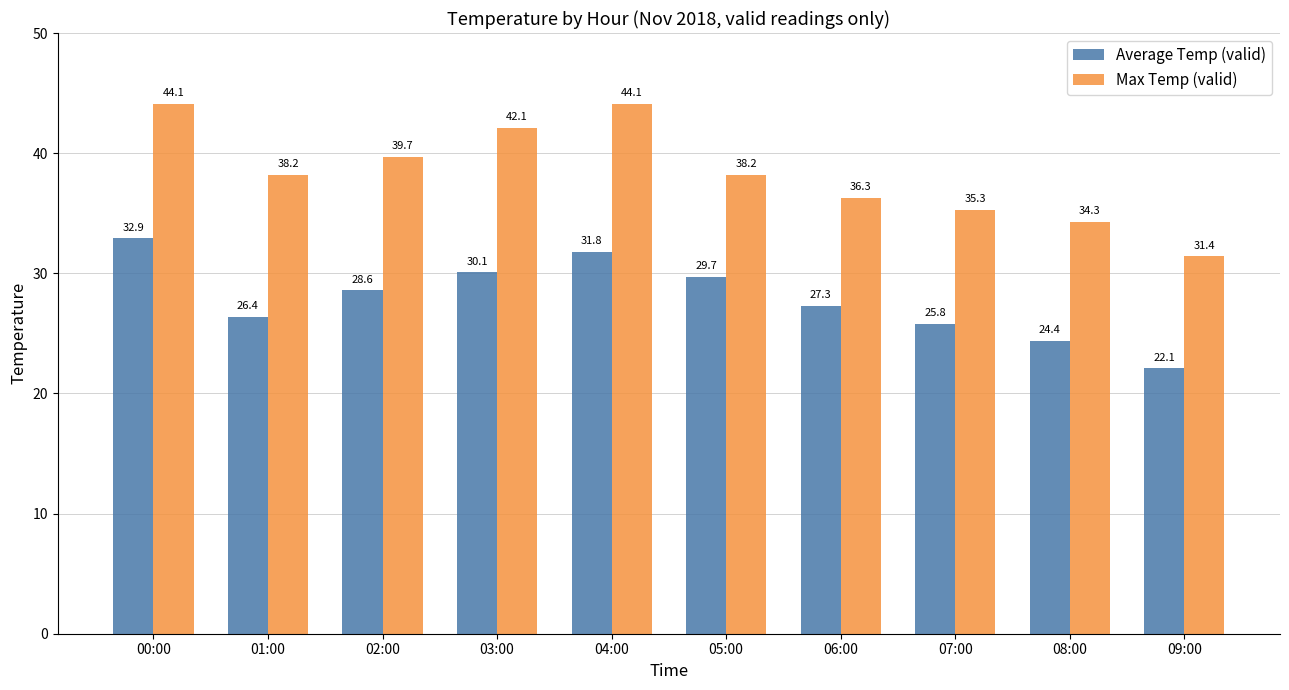

List the series in order of their overall mean, lowest first.

Average Temp (valid), Max Temp (valid)